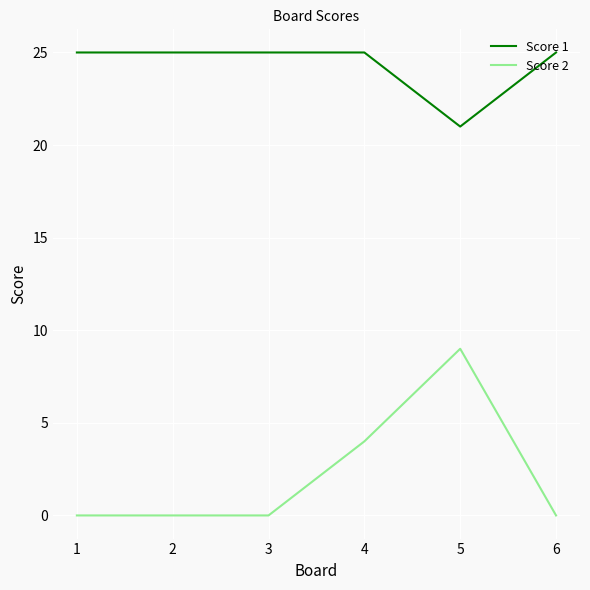

The value of Score 1 at 2 is 25. True or false?

True